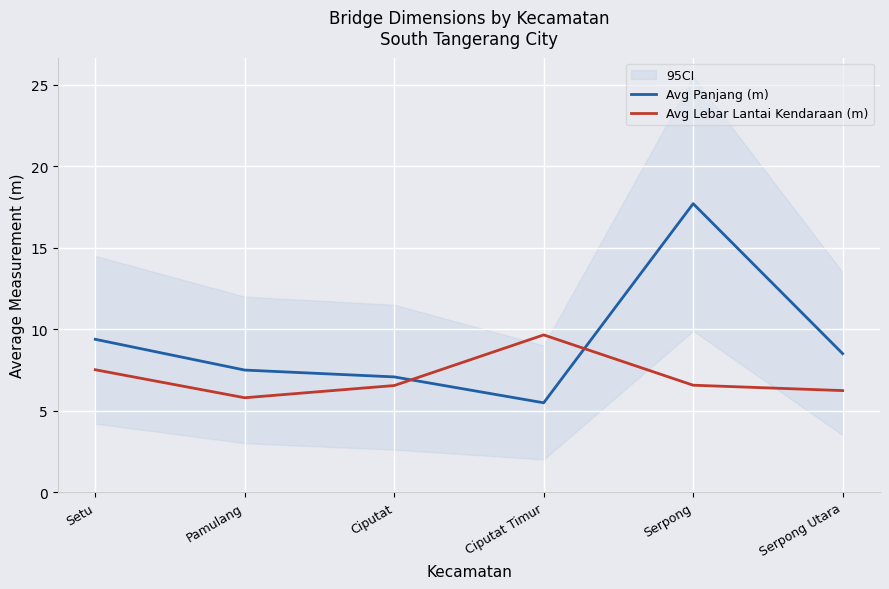

List the series in order of their overall mean, highest first.

Avg Panjang (m), Avg Lebar Lantai Kendaraan (m)